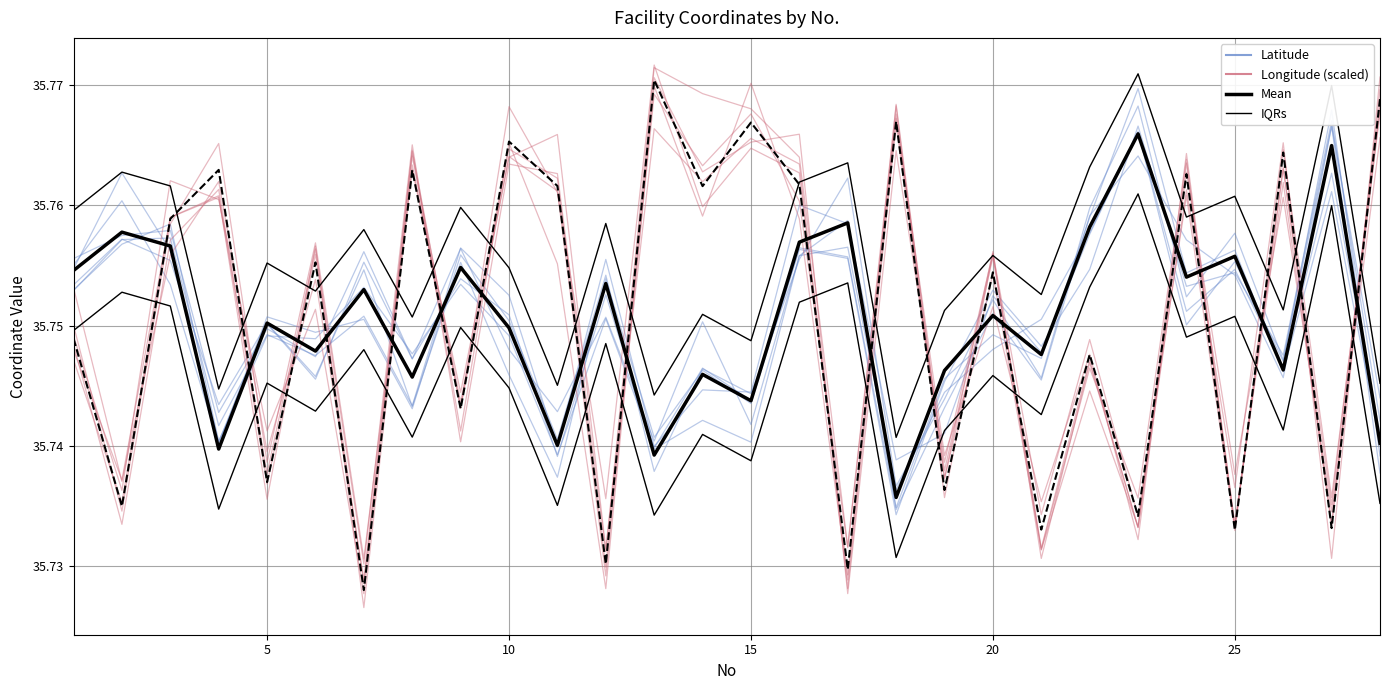

Rank the series by their maximum value, from highest to lowest.

Longitude (scaled), IQRs, Lon Mean (scaled), Latitude, Lat Mean